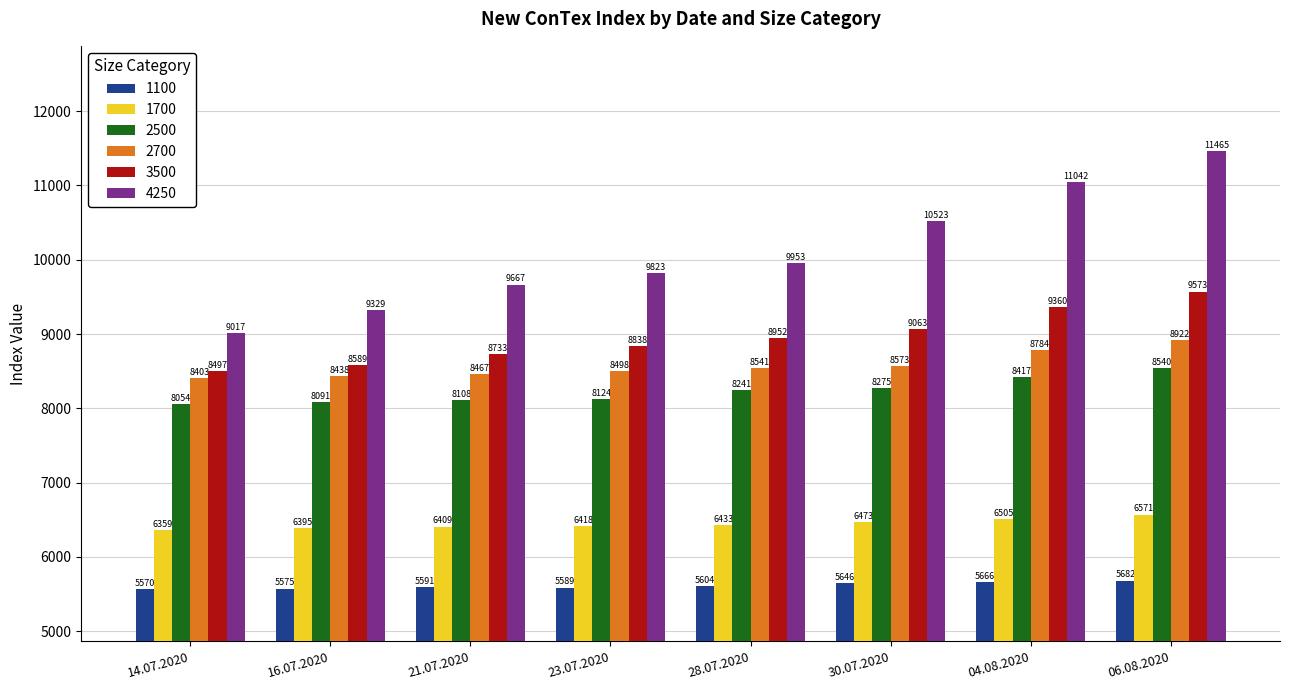

How many bars are there in each group?

6